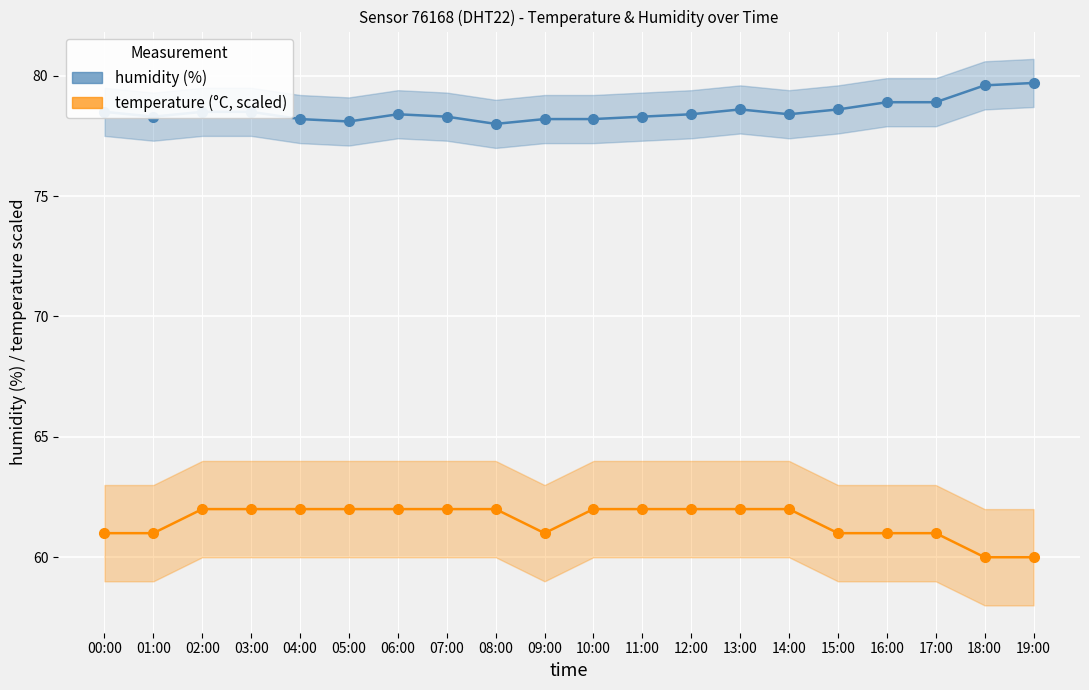

What is the spread (max minus min) of values at 07:00?

16.3